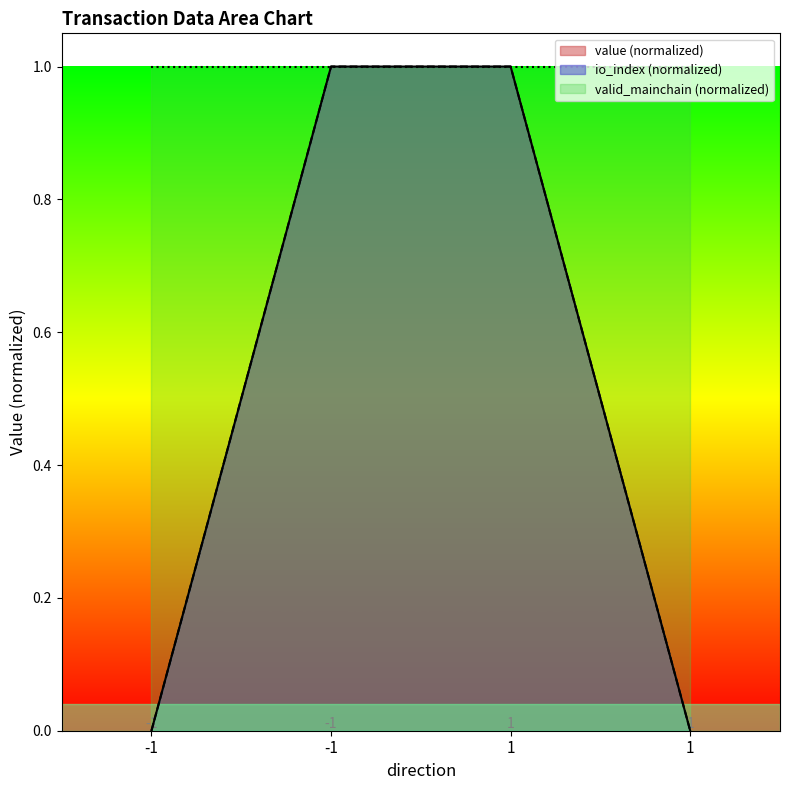

True or false: value has a value of -0.5 at 1.

False